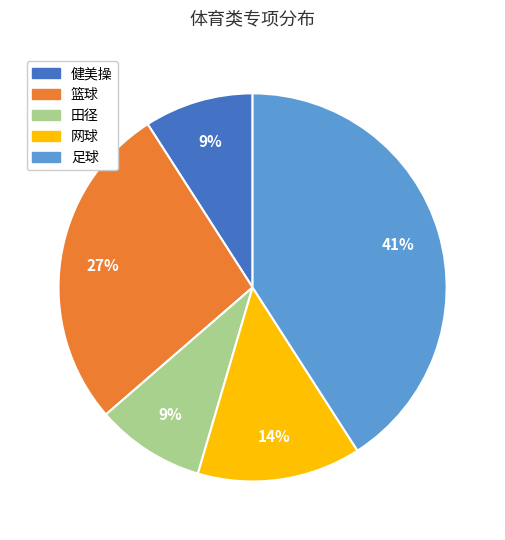

To the nearest percent, what is the difference between the 田径 and 网球 slice percentages?

5%